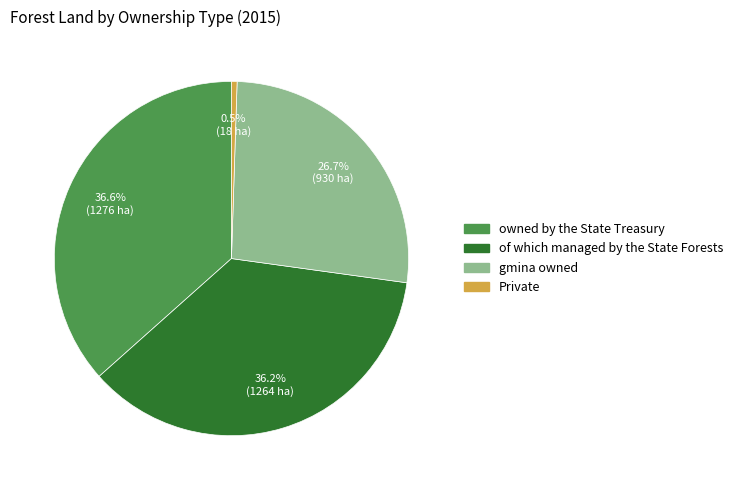

Which category has the smallest portion of the pie?

Private